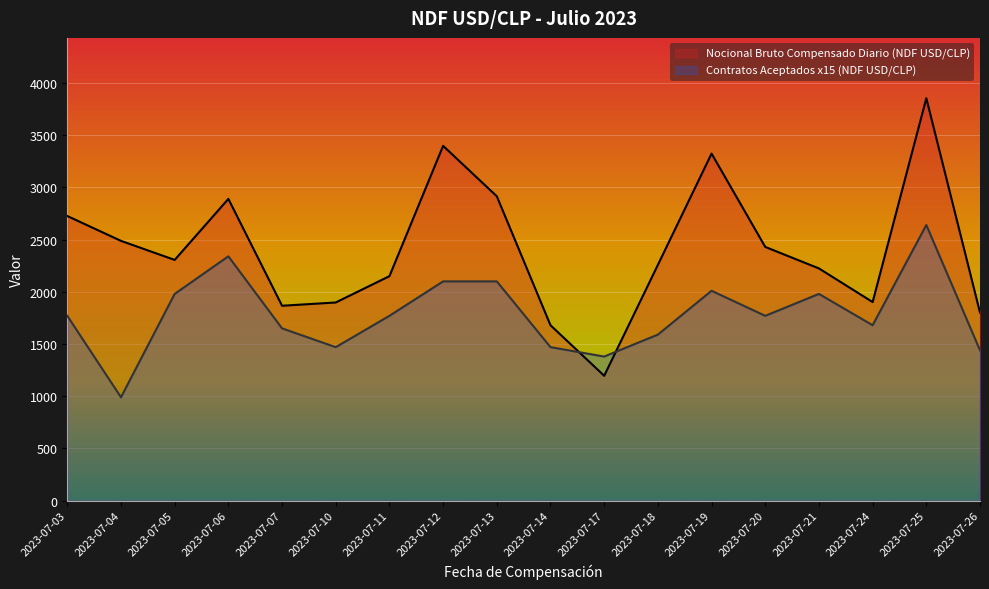

The Nocional Bruto Compensado Diario (NDF USD/CLP) series shows 493.2 at 2023-07-26. True or false?

False